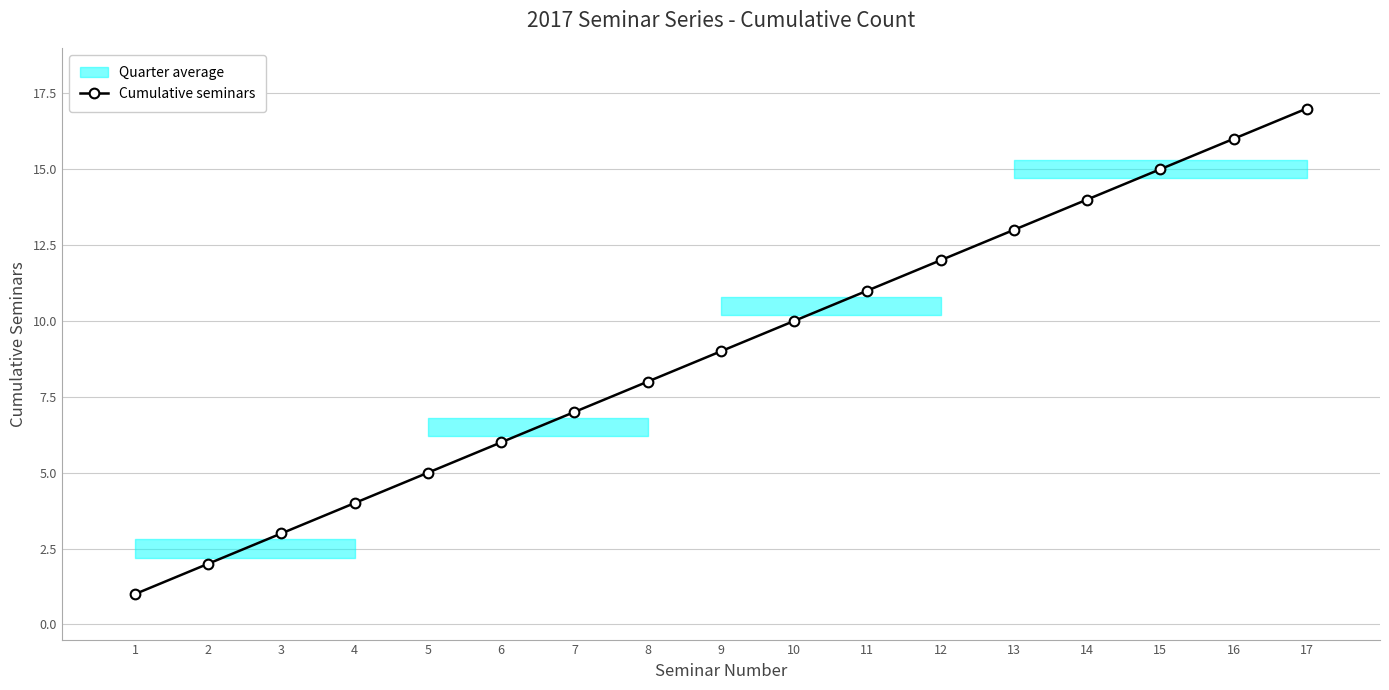

What is the average value?

9